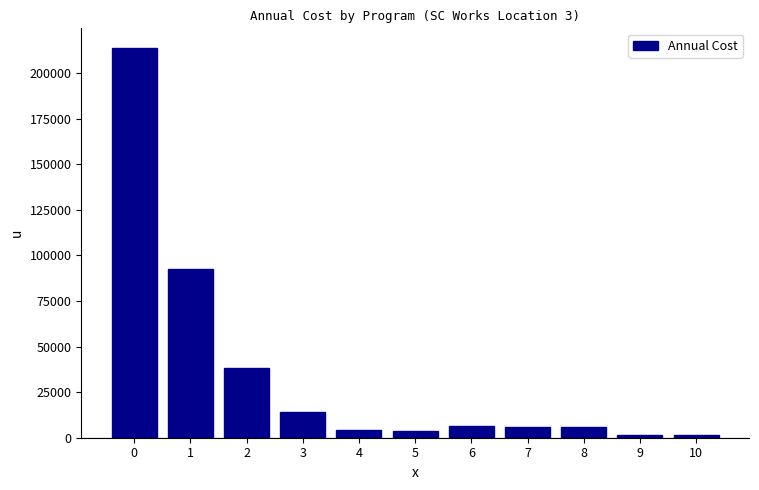

What is the change in value from 1 to 8?

-86423.0